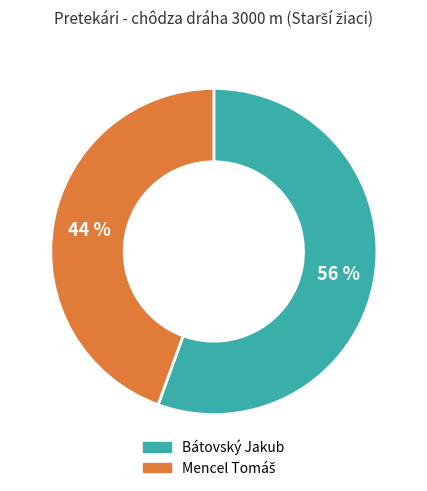

Is it true that Bátovský Jakub is 56% of the pie?

True